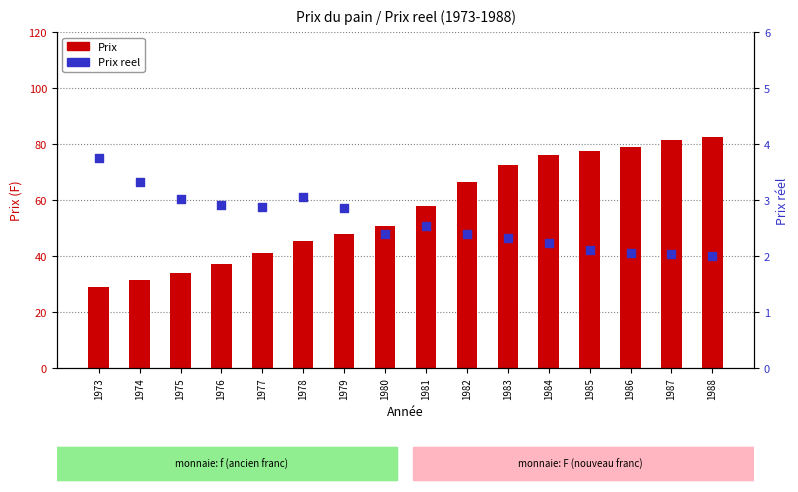

Which series has the largest total across all categories?

Prix